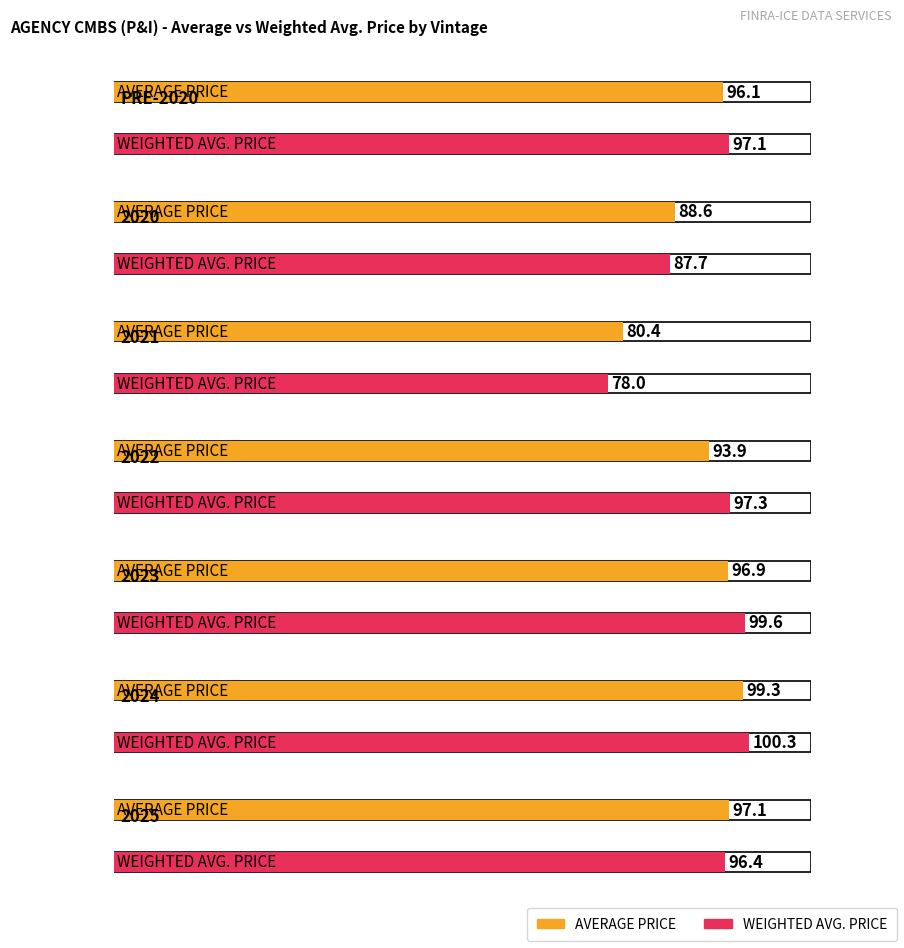

How many series are shown in this chart?

2